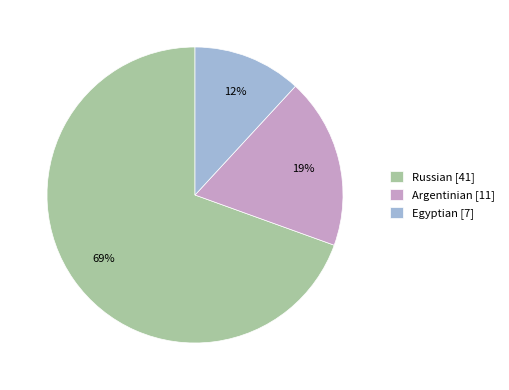

To the nearest percent, what is the combined percentage of Argentinian [11] and Egyptian [7]?

31%